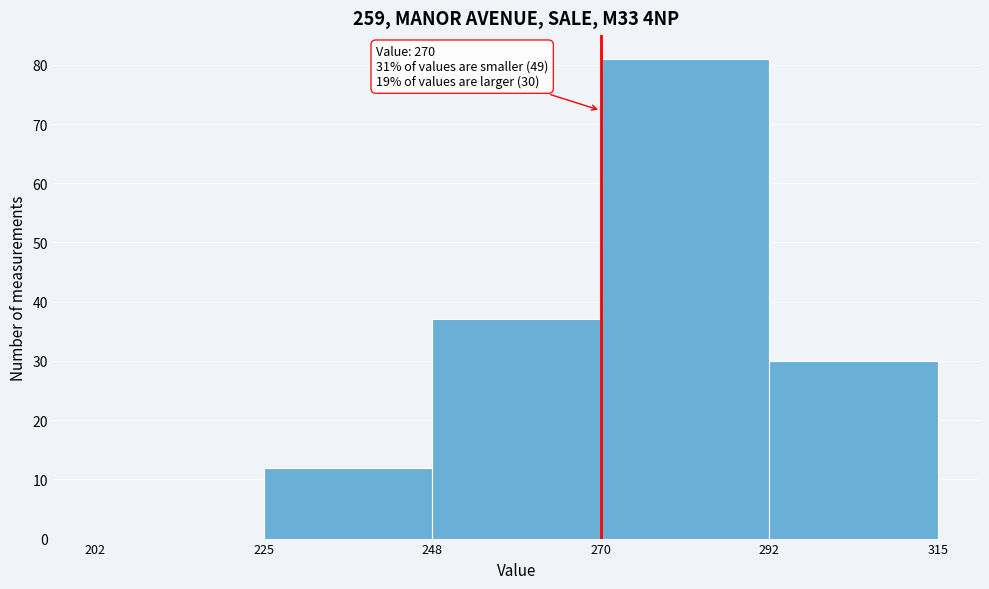

Over which range of the x-axis is the bar tallest?

270 to 292